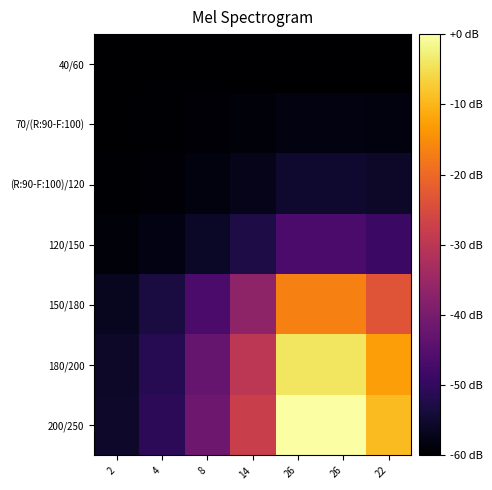

Which series has the widest spread of values?

200/250